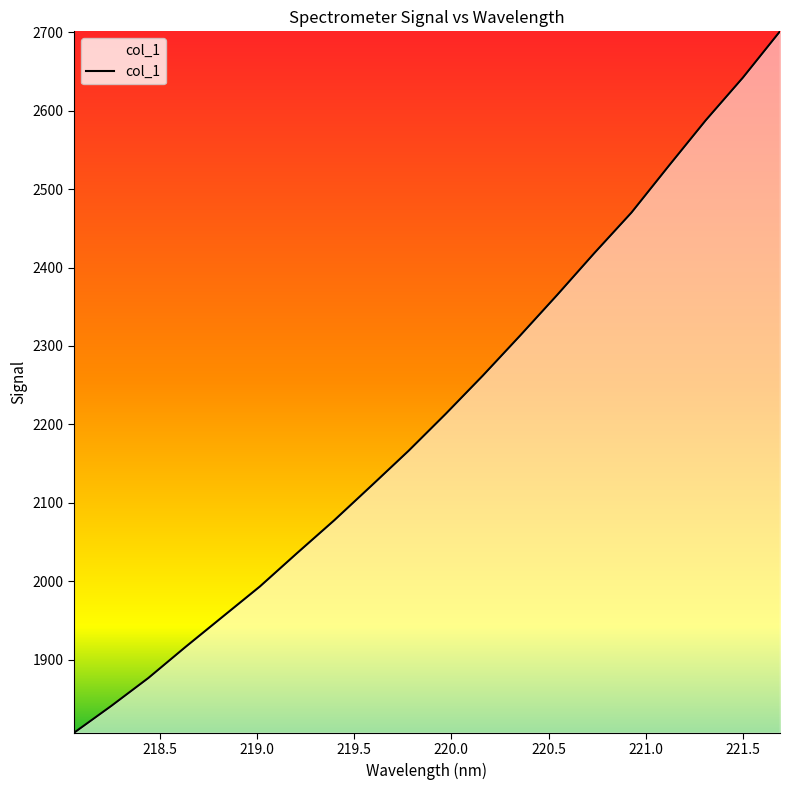

What is the smallest value displayed?

1806.7